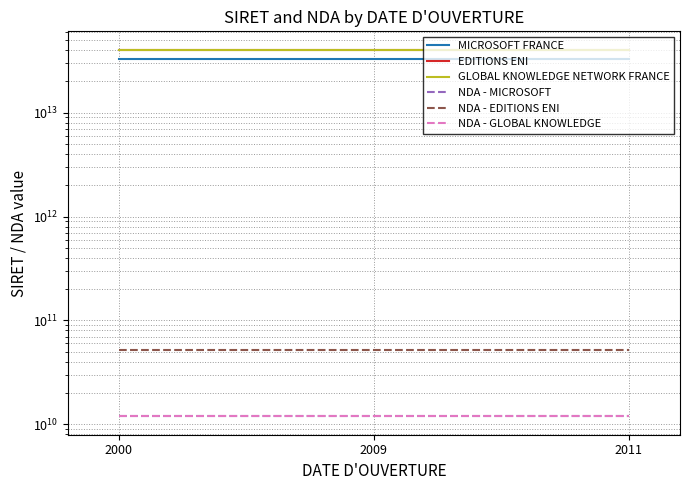

Is the value of NDA - GLOBAL KNOWLEDGE at 2009 greater than the value of MICROSOFT FRANCE at 2009?

No